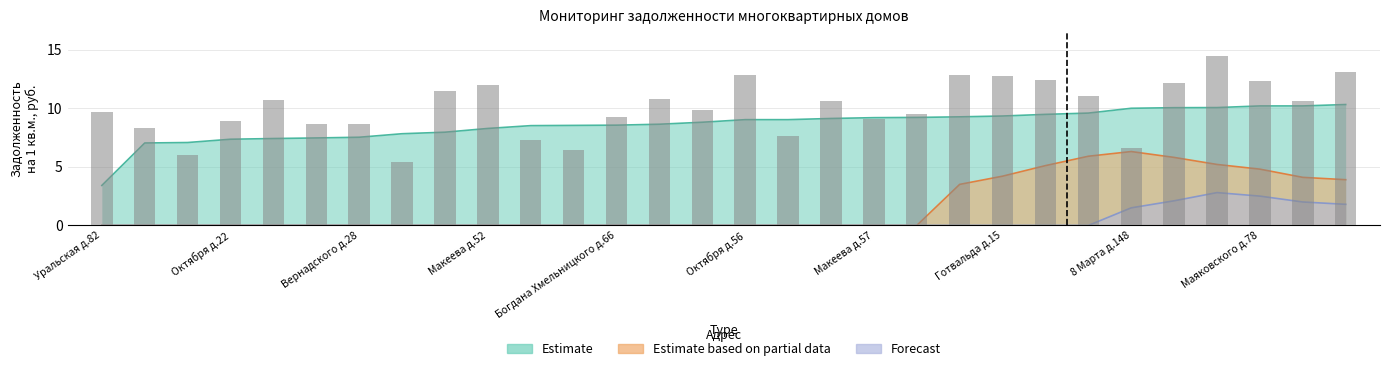

Approximately how many times larger is the value at 8 Марта д.148 compared to 14?

1.2